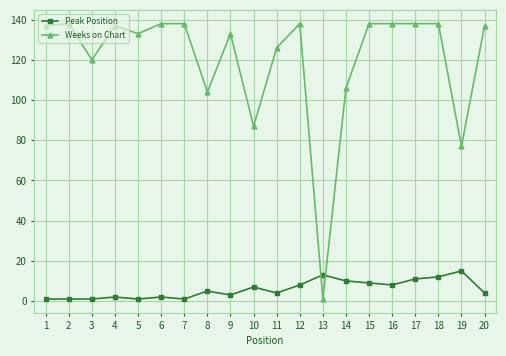

List the series in order of their peak value, lowest first.

Peak Position, Weeks on Chart